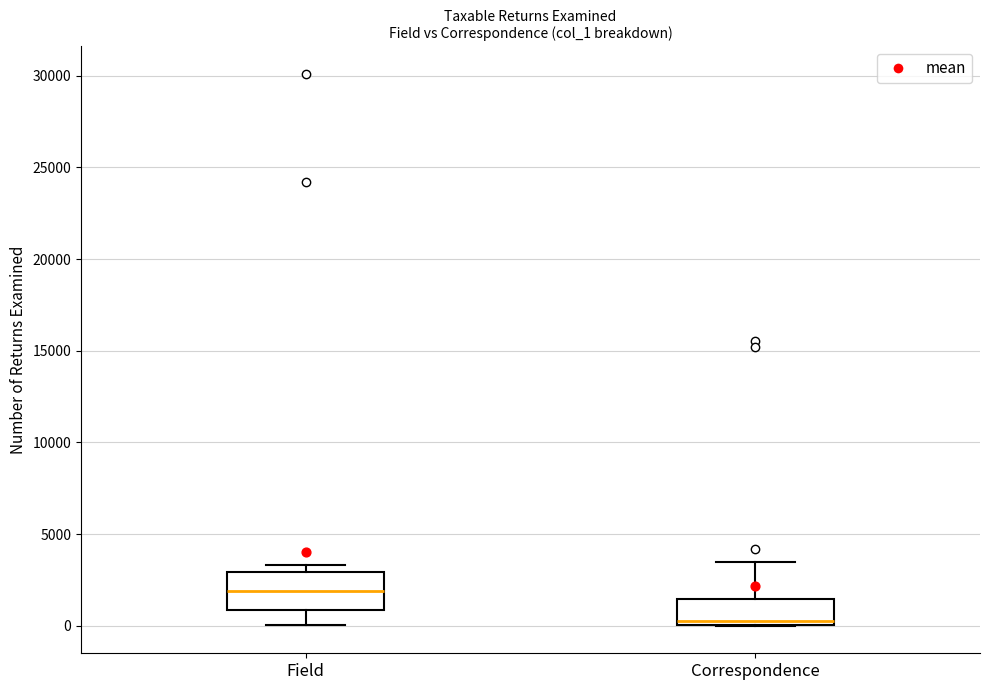

Comparing the boxes themselves (not the whiskers), which one is the tallest?

Field